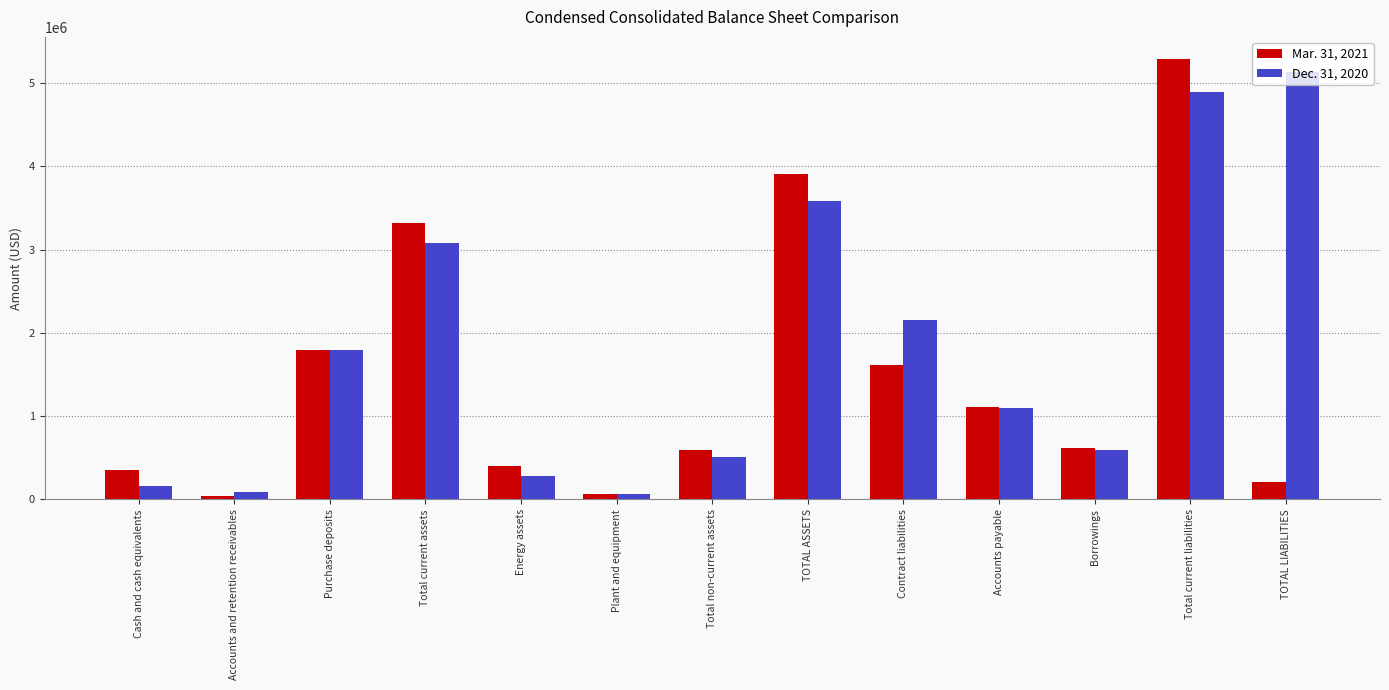

Does the chart contain stacked bars?

No